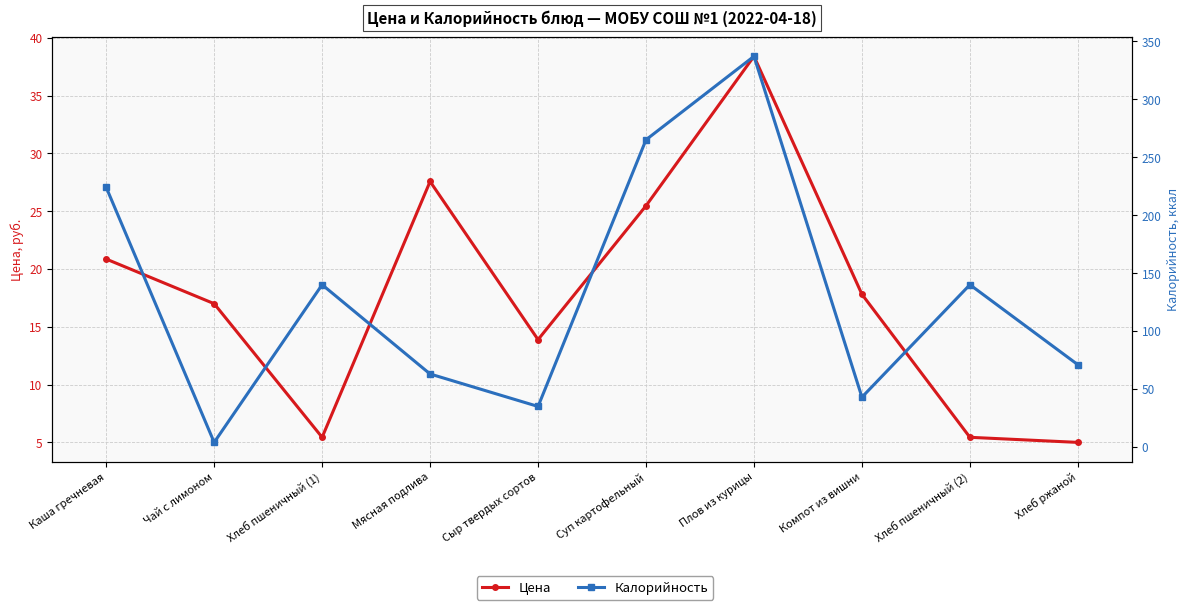

Reading left to right, what are all the values shown in this chart?

Цена: 20.9	17.0	5.4	27.6	13.9	25.5	38.4	17.8	5.4	5.0
Калорийность: 224.0	4.0	140.0	63.0	35.0	265.0	337.0	43.0	140.0	71.0